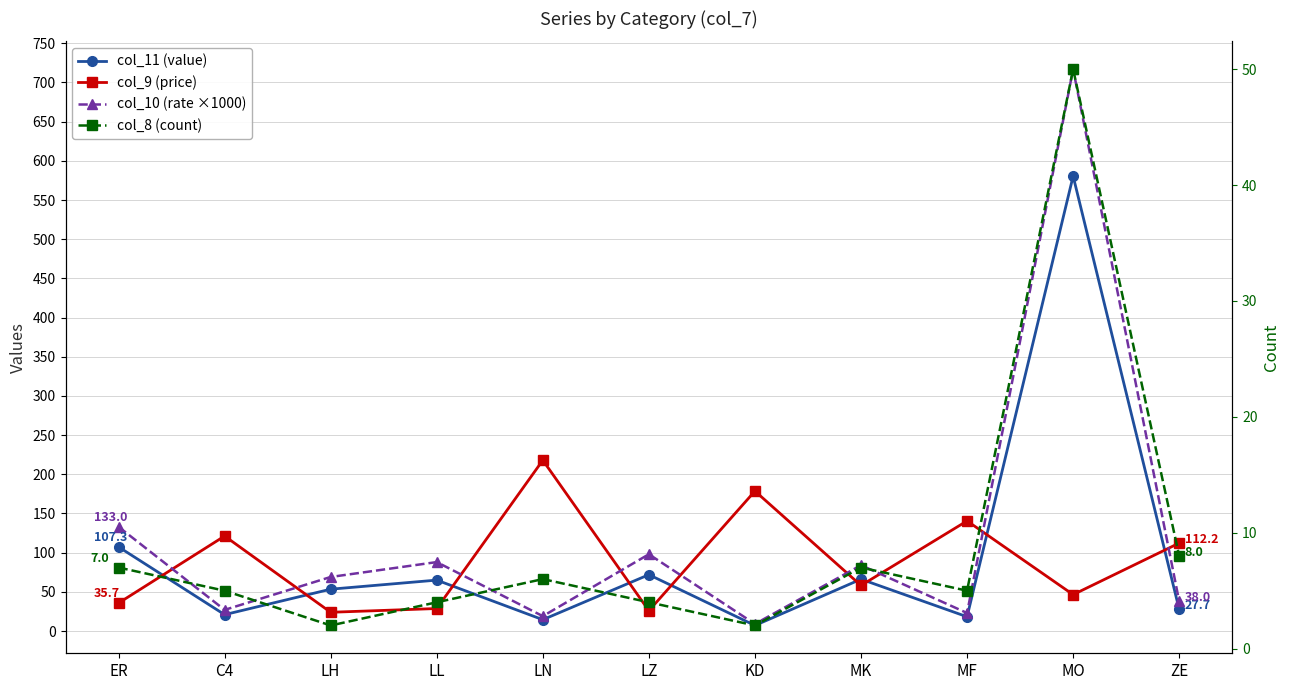

Is the value of col_10 (rate ×1000) at LH greater than the value of col_8 (count) at LZ?

Yes